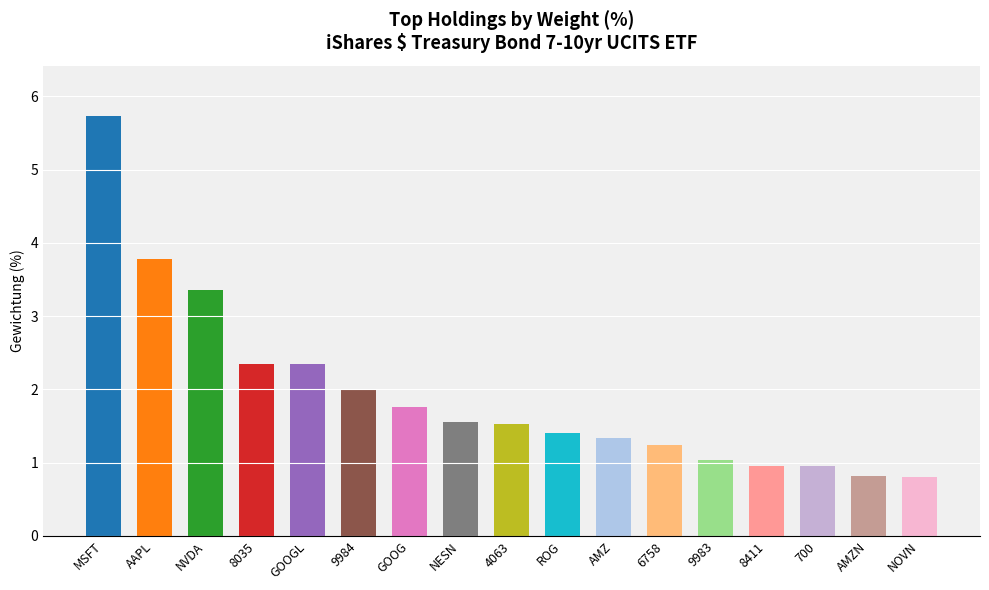

What is the difference between the values at AMZ and 6758?

0.1